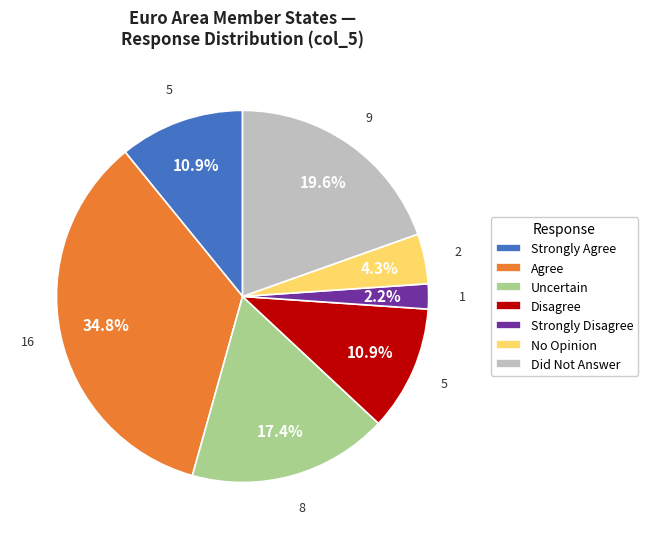

To the nearest percent, what is the average slice percentage?

14%